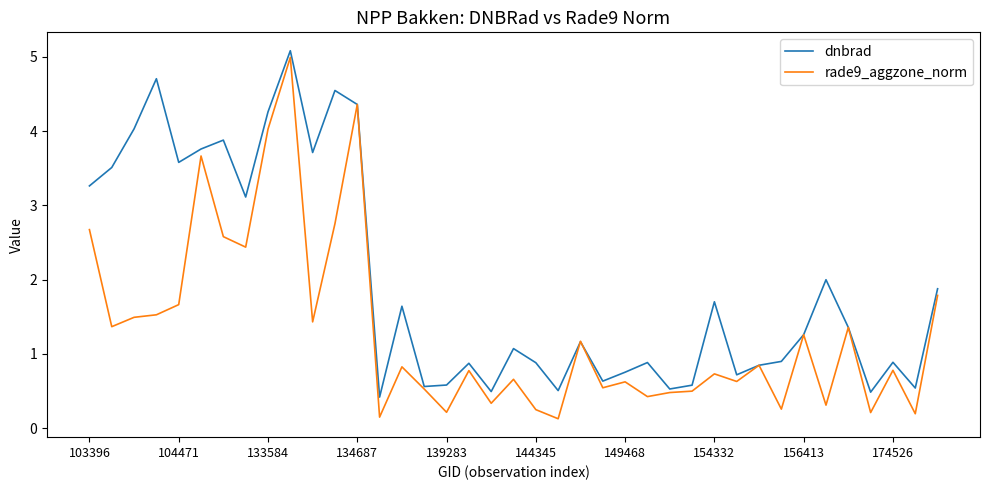

Which series has the largest total across all categories?

dnbrad